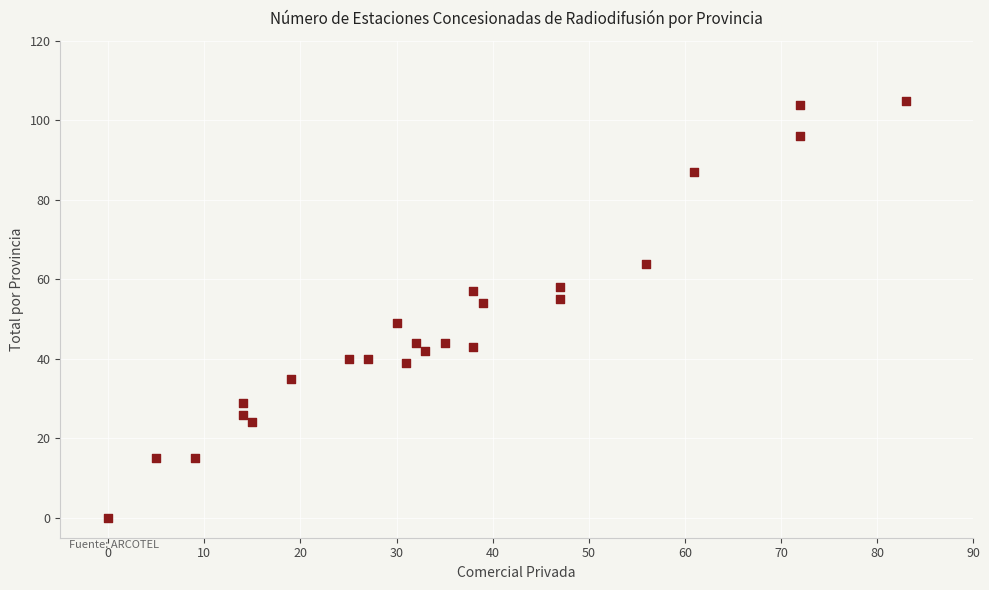

What is the range of Y values (max minus min)?

105